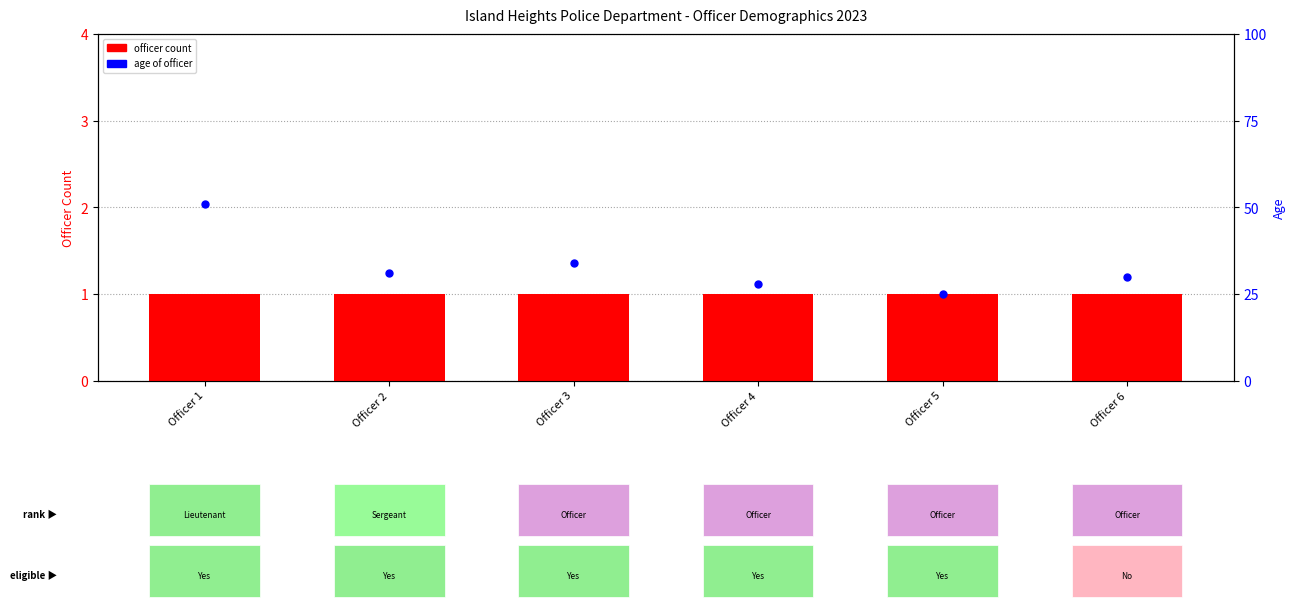

Is the value of age of officer at Officer 4 greater than the value of officer count at Officer 4?

Yes